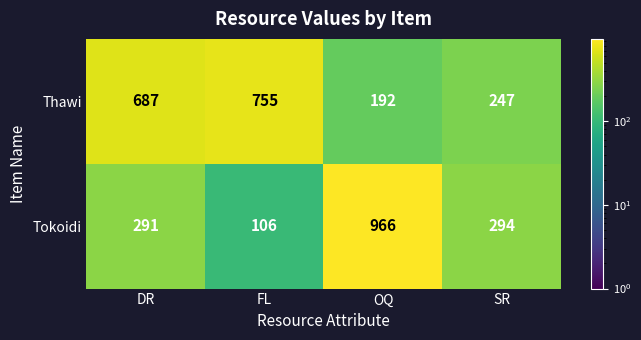

What is the spread (max minus min) of values at OQ?

774